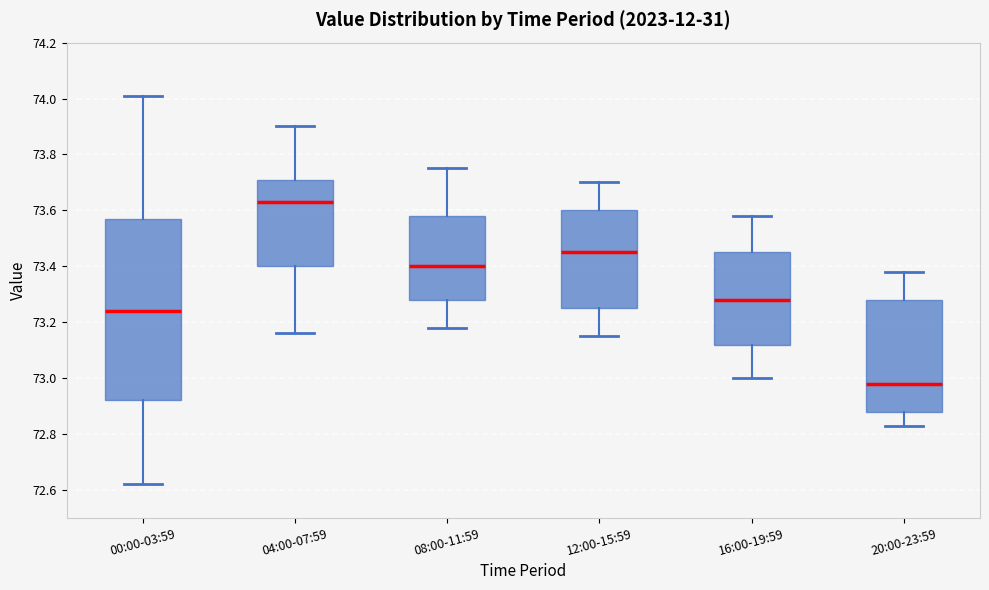

Which box has the lowest median line?

20:00-23:59